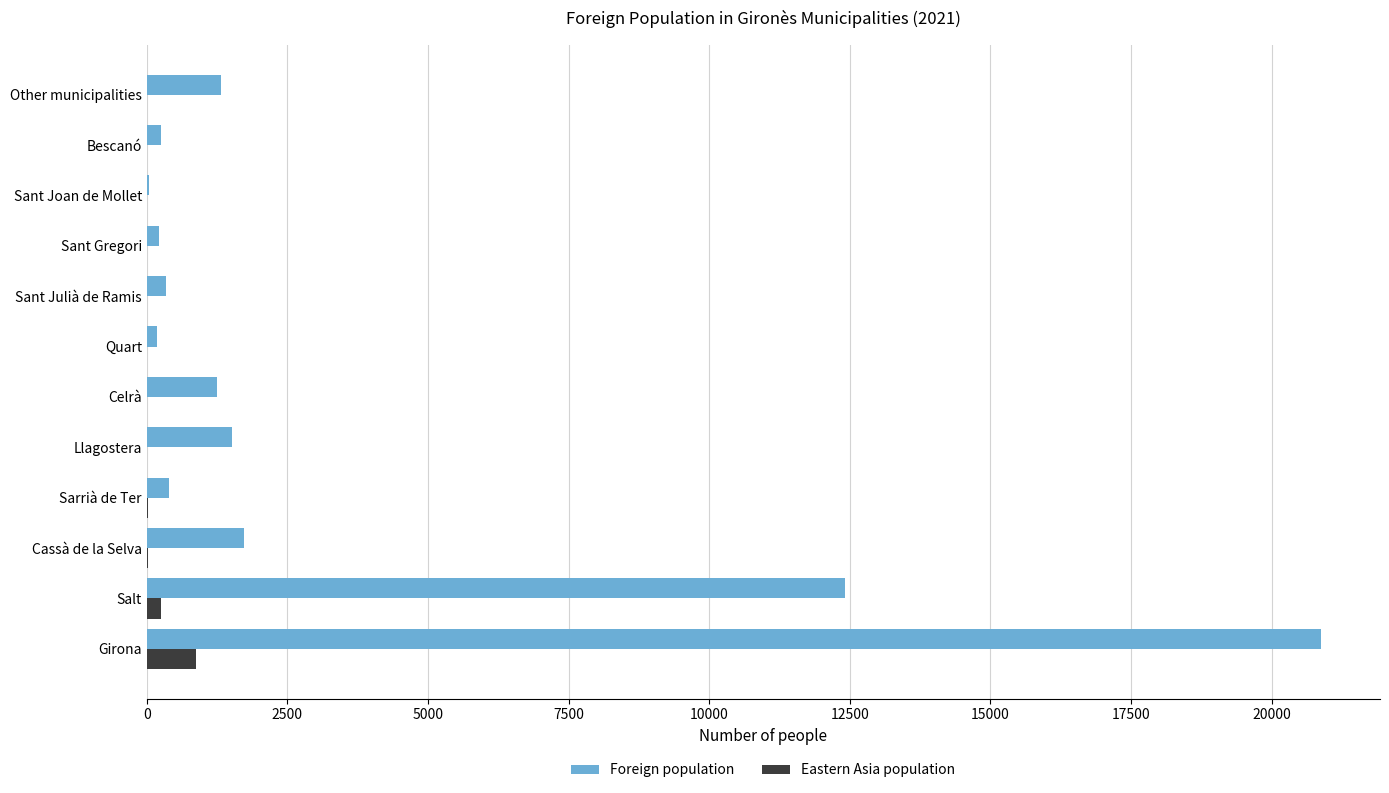

Between Salt and Quart, which series saw the biggest shift?

Foreign population